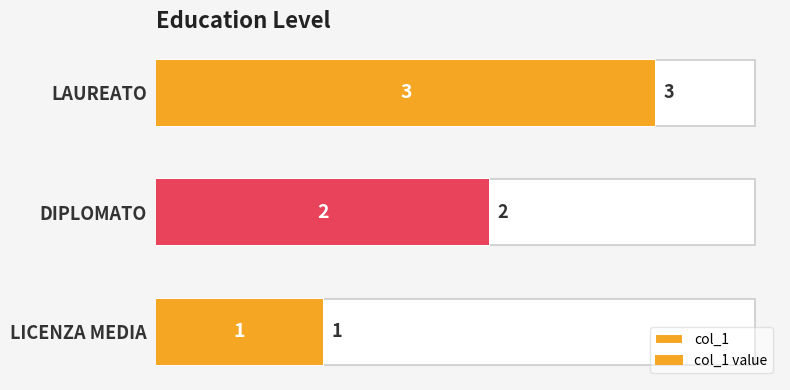

How many values in the col_1 series exceed 2?

1